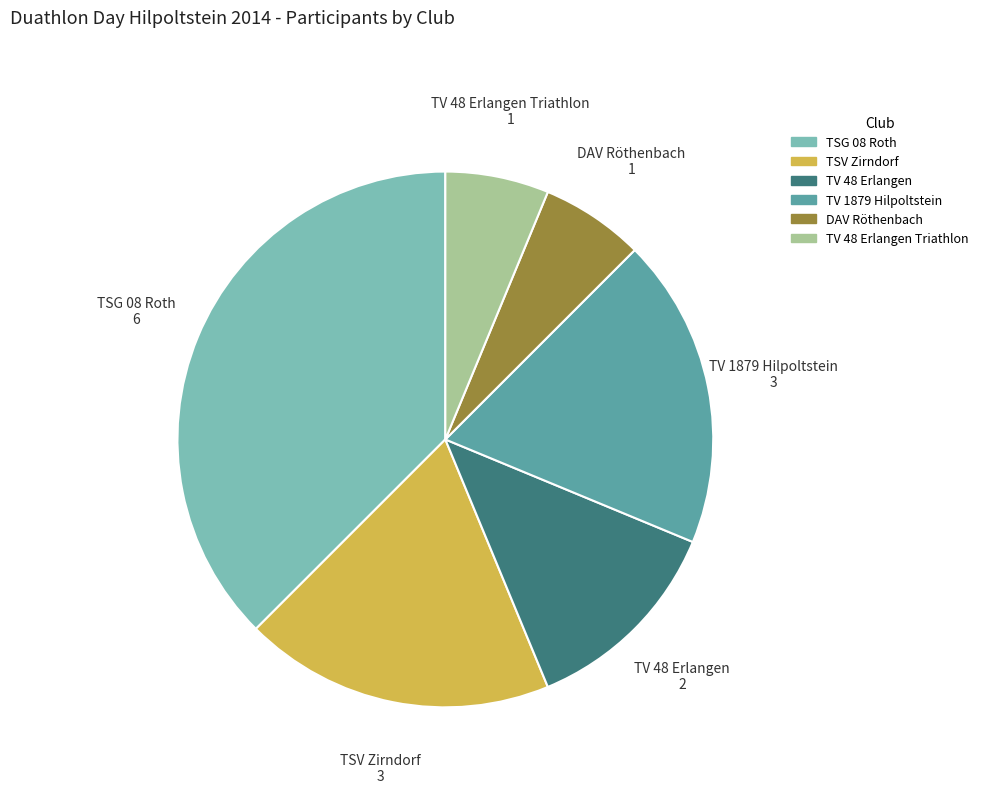

What is the ratio of the value at TSG 08 Roth to the value at DAV Röthenbach?

6.0